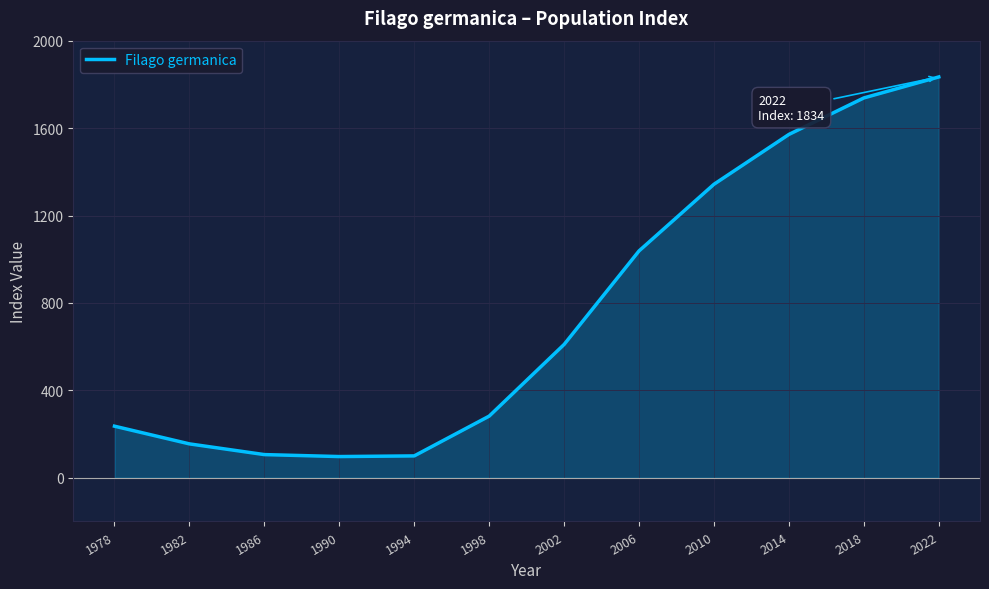

What is the difference between the maximum and minimum values?

1737